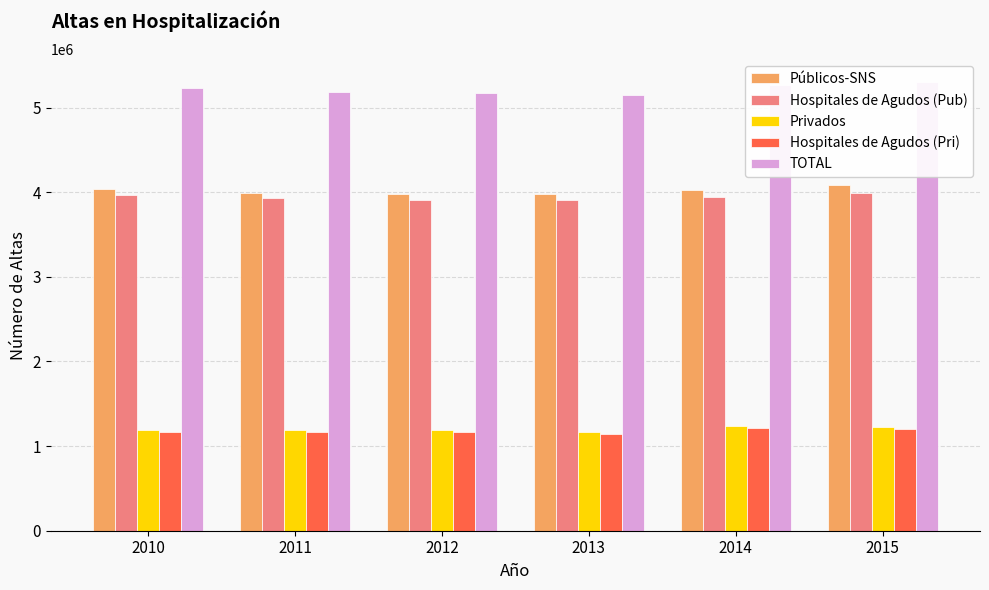

Between 2011 and 2015, which is larger?

2015